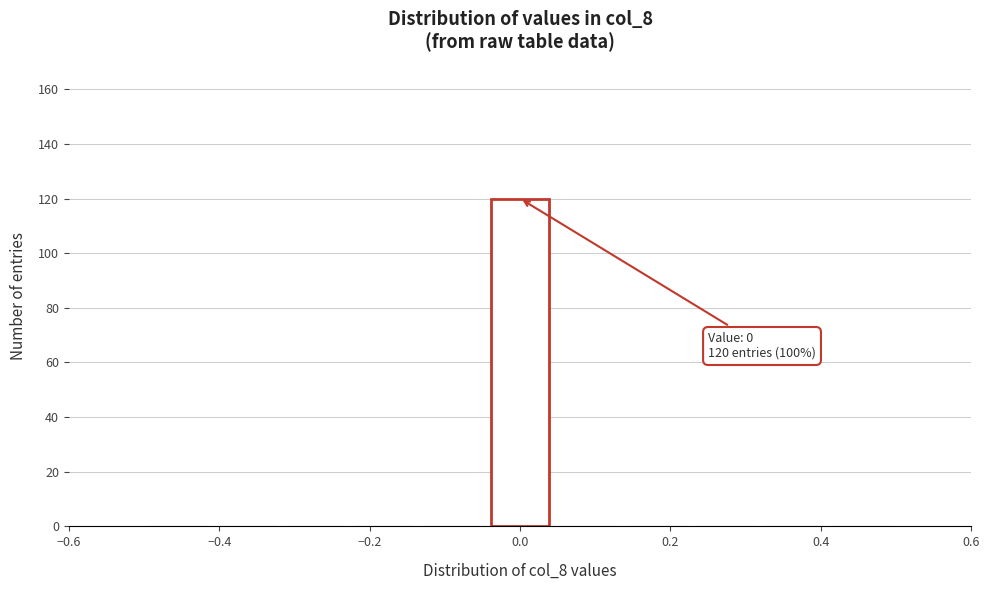

Which range on the x-axis has the tallest bar?

-0.04 to 0.04